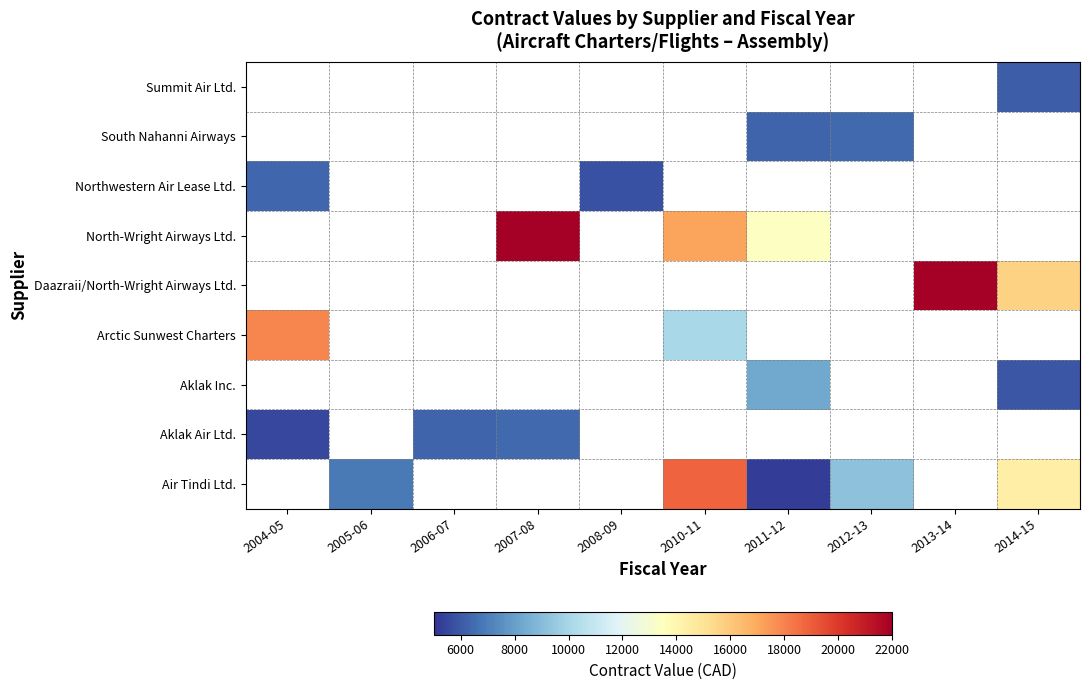

What is the maximum value shown in the chart?

34859.8